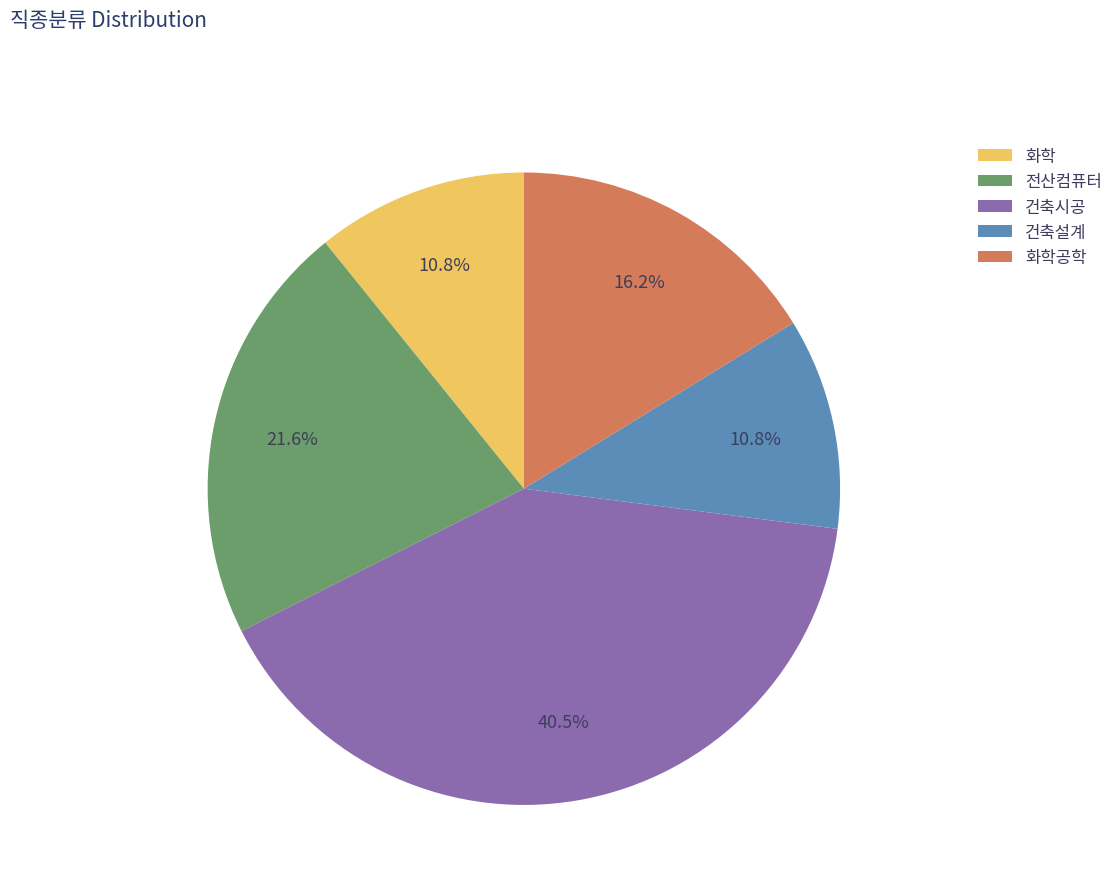

Does 화학공학 account for over 50% of the chart?

No